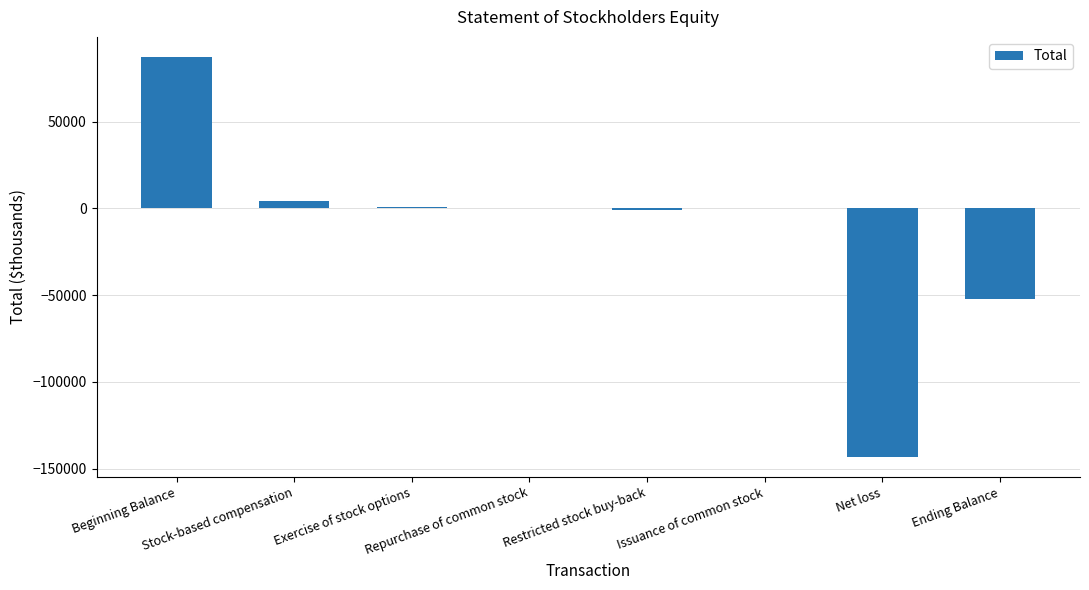

What is the maximum value shown in the chart?

87371